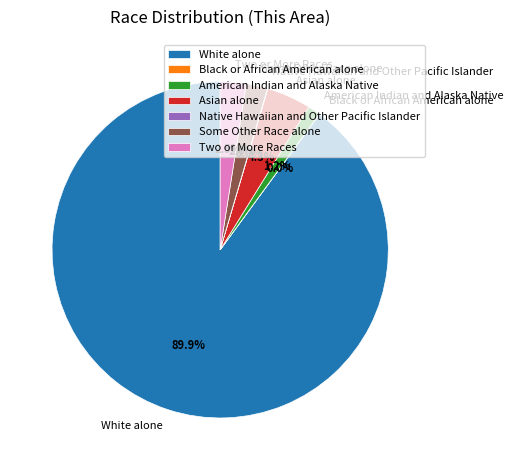

What is the largest slice in the pie chart?

White alone